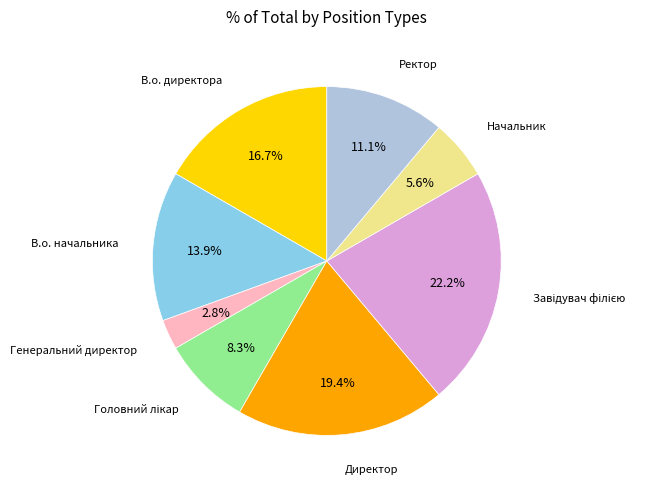

Is there any slice that represents more than half of the pie?

No